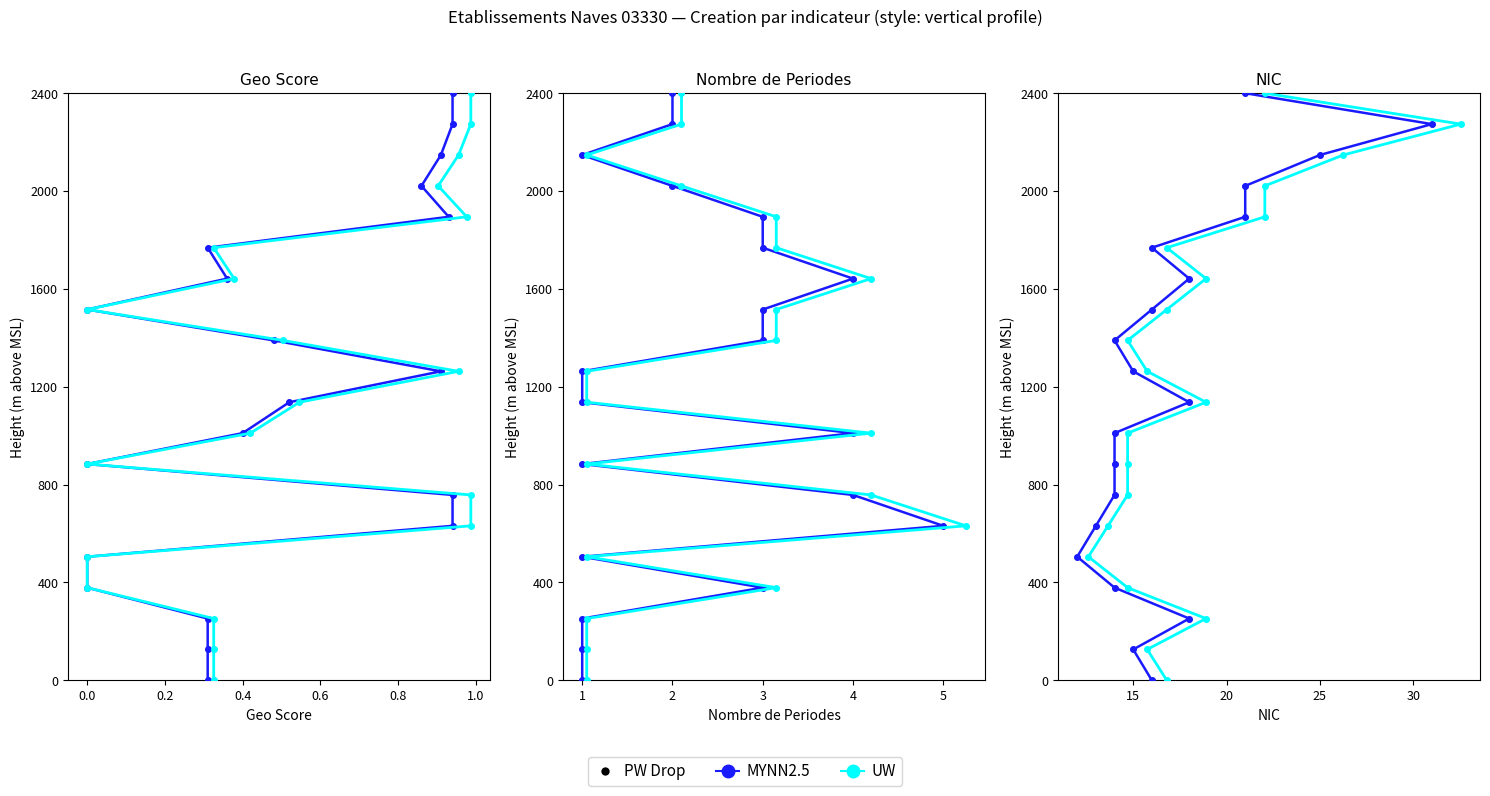

Which series reaches the maximum Y coordinate?

MYNN2.5